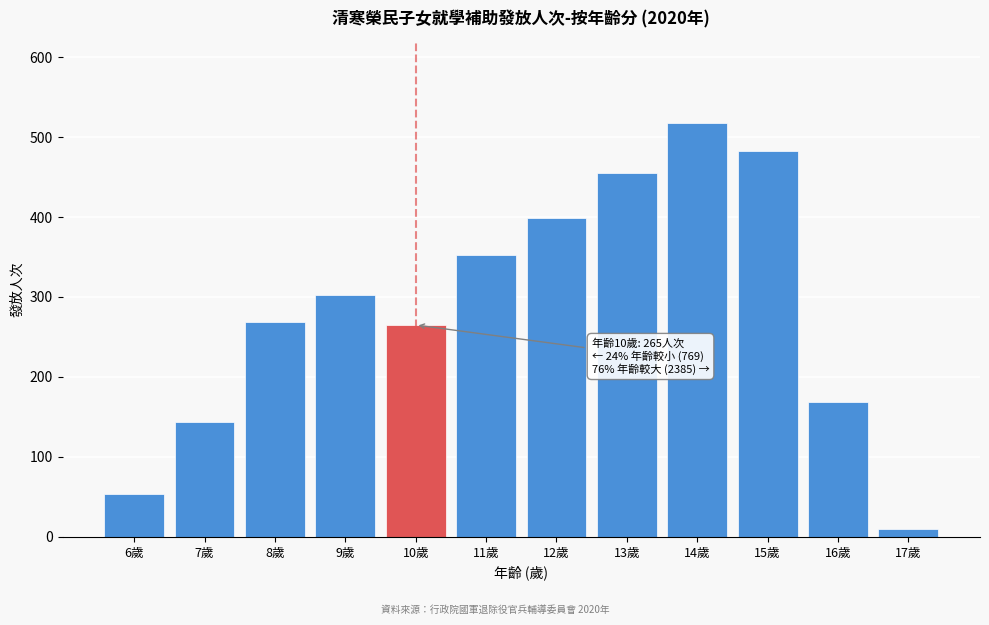

Reading left to right, transcribe all the data shown in this chart.

6歲=54	7歲=144	8歲=269	9歲=302	10歲=265	11歲=352	12歲=399	13歲=455	14歲=517	15歲=483	16歲=169	17歲=10